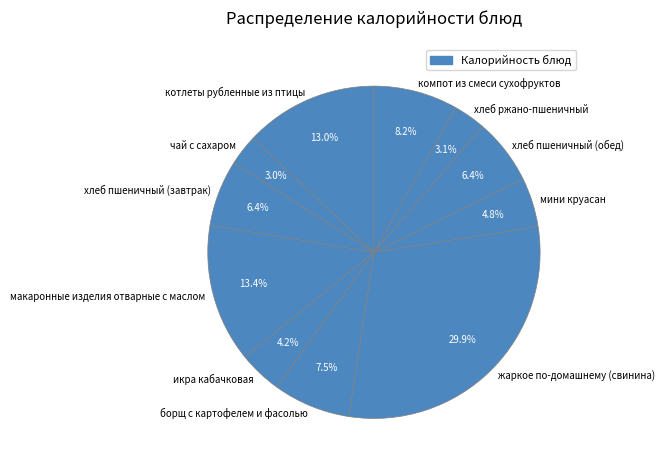

What is the largest slice in the pie chart?

жаркое по-домашнему (свинина)